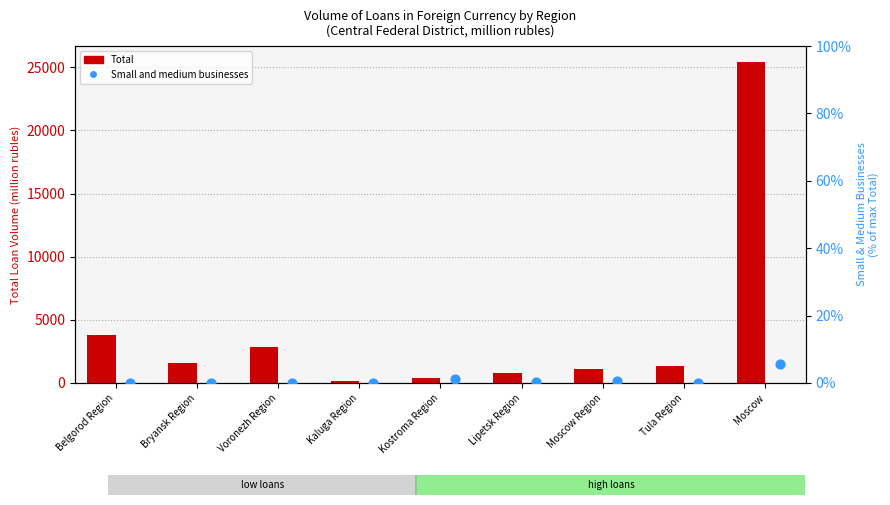

Which series reaches the maximum Y coordinate?

Total